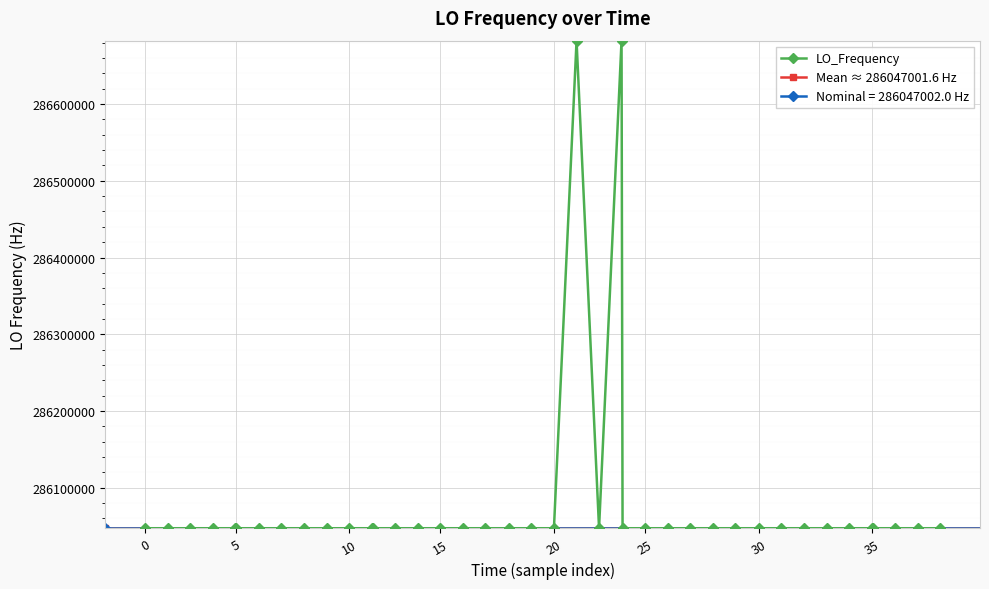

True or false: the data has more than 2 interior local peaks.

True